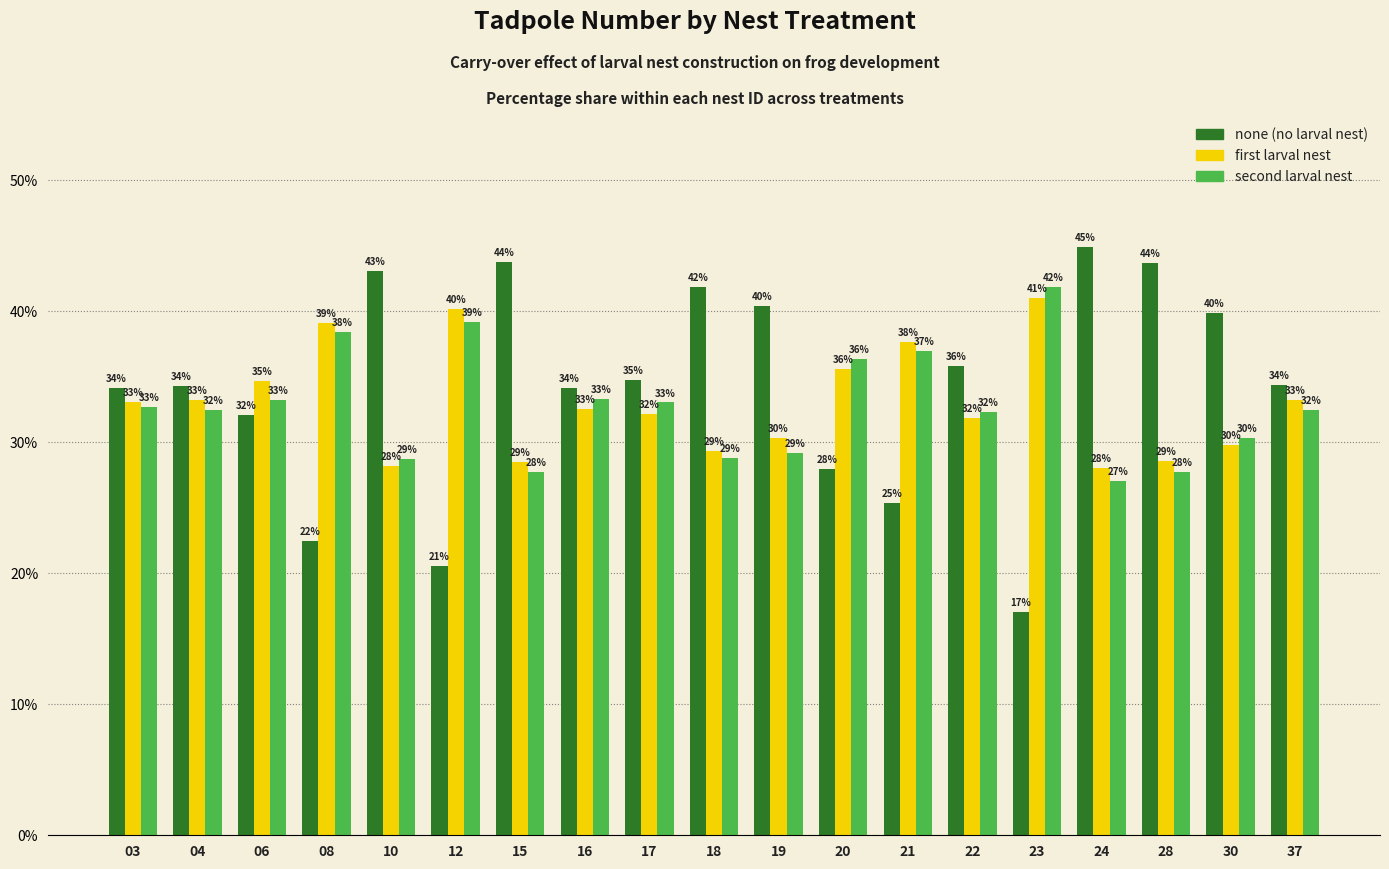

Which category has the highest value across all series?

24